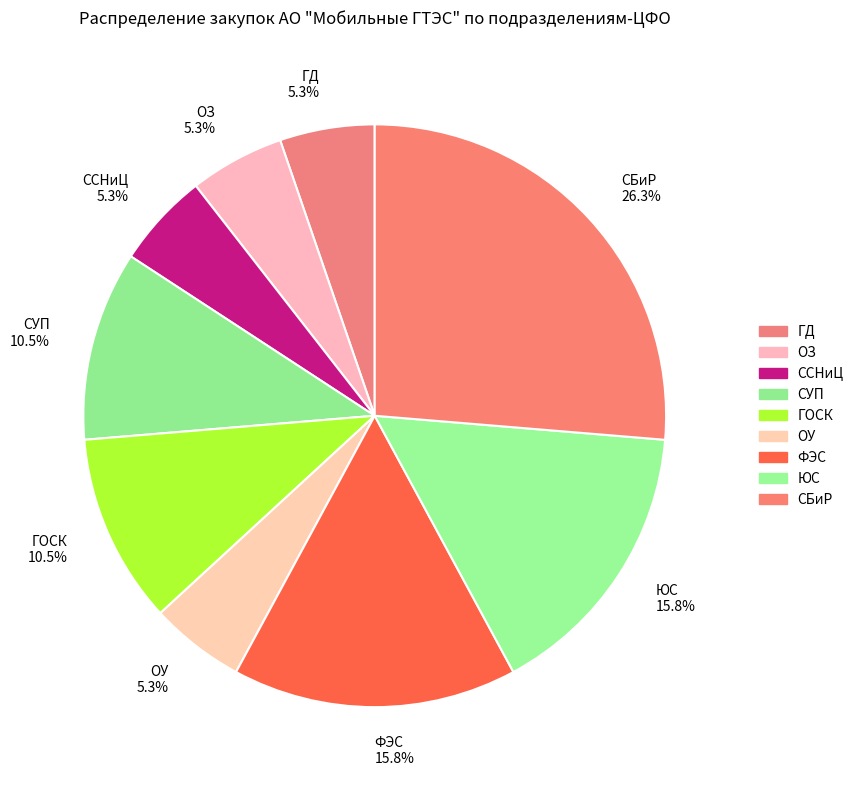

Is ОЗ 5.3% the majority of the pie?

No